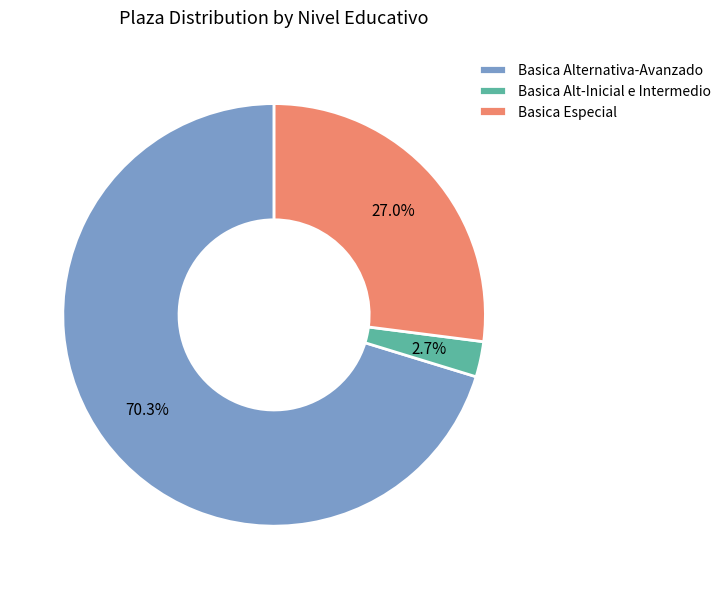

Between Basica Alt-Inicial e Intermedio and Basica Especial, which is larger?

Basica Especial